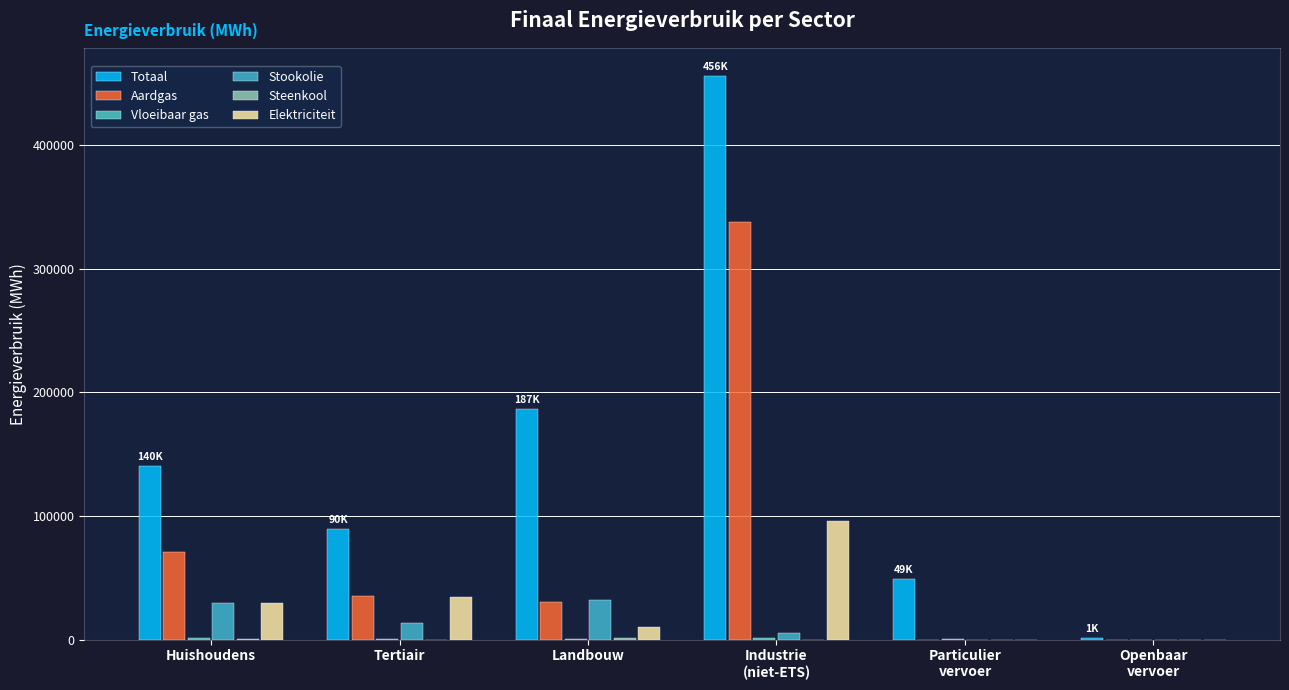

What is the label of the 3rd bar from the right?

Industrie
(niet-ETS)